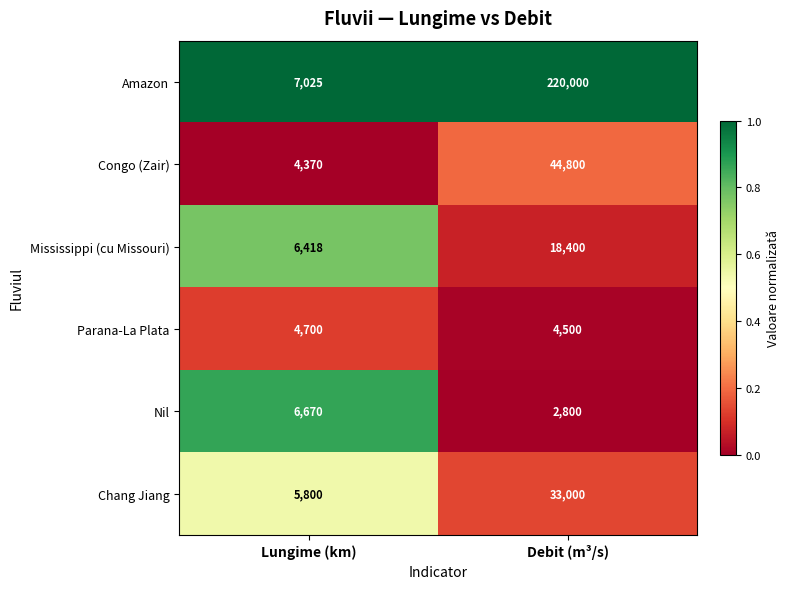

Reading right to left, what are all the values shown in this chart?

Amazon: 220000	7025
Congo (Zair): 44800	4370
Mississippi (cu Missouri): 18400	6418
Parana-La Plata: 4500	4700
Nil: 2800	6670
Chang Jiang: 33000	5800